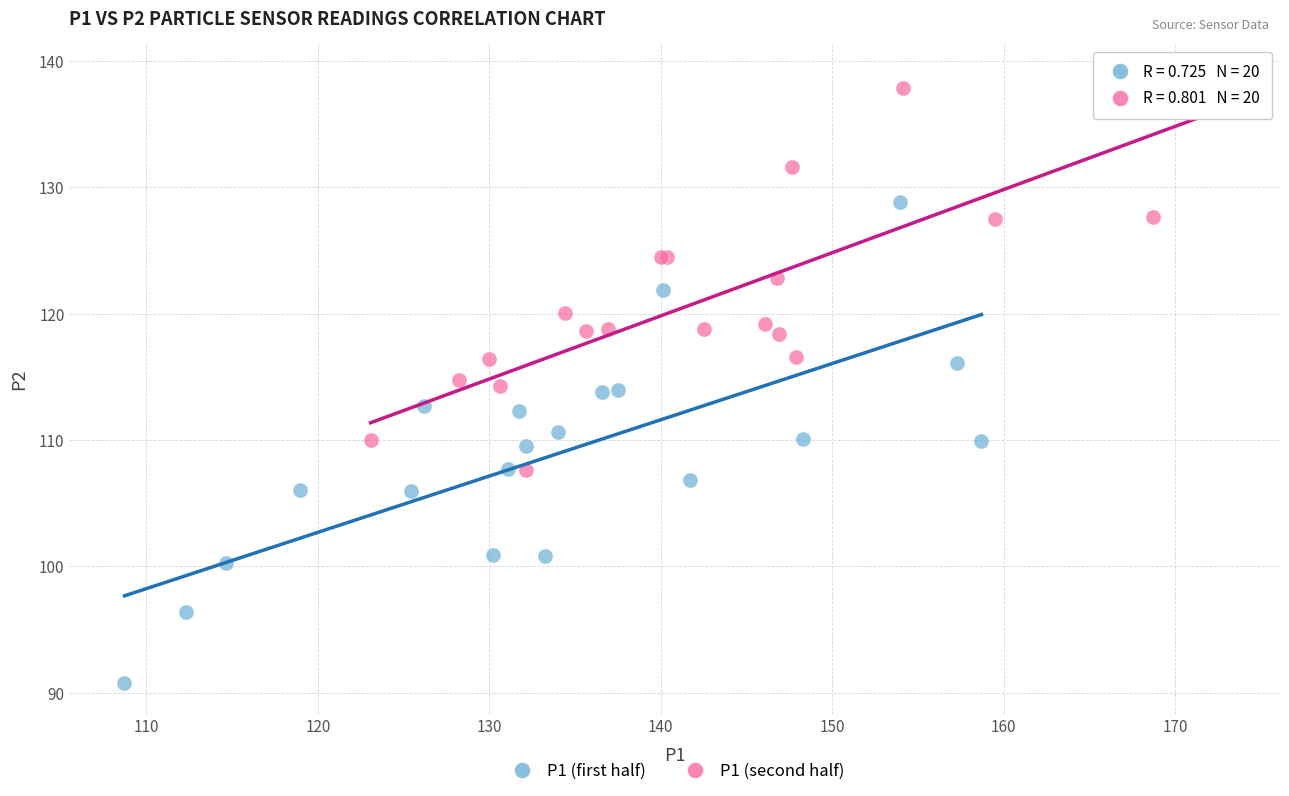

Which series contains the lowest Y value?

P1 (first half)